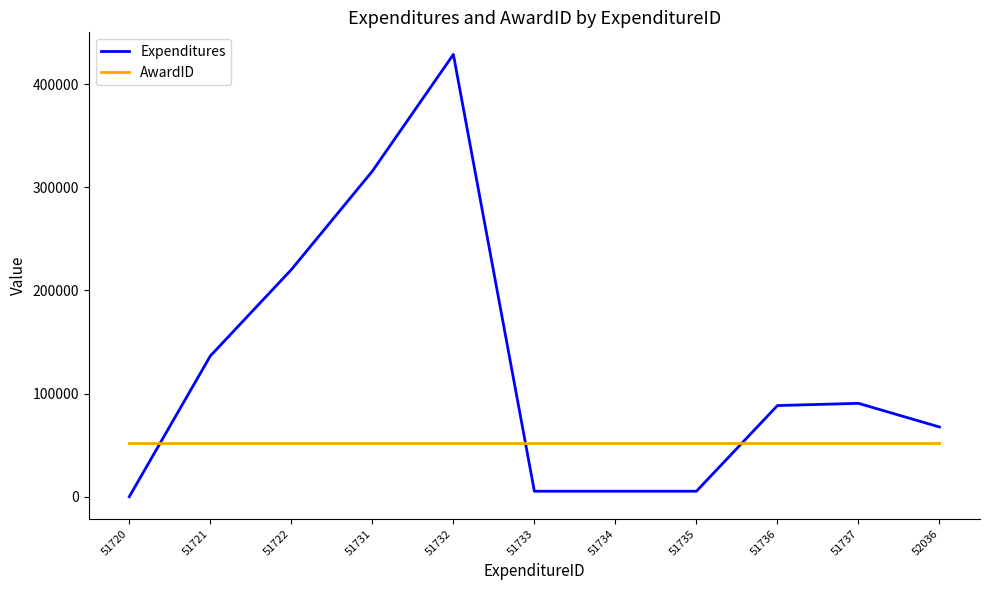

How many times do Expenditures and AwardID cross each other?

3